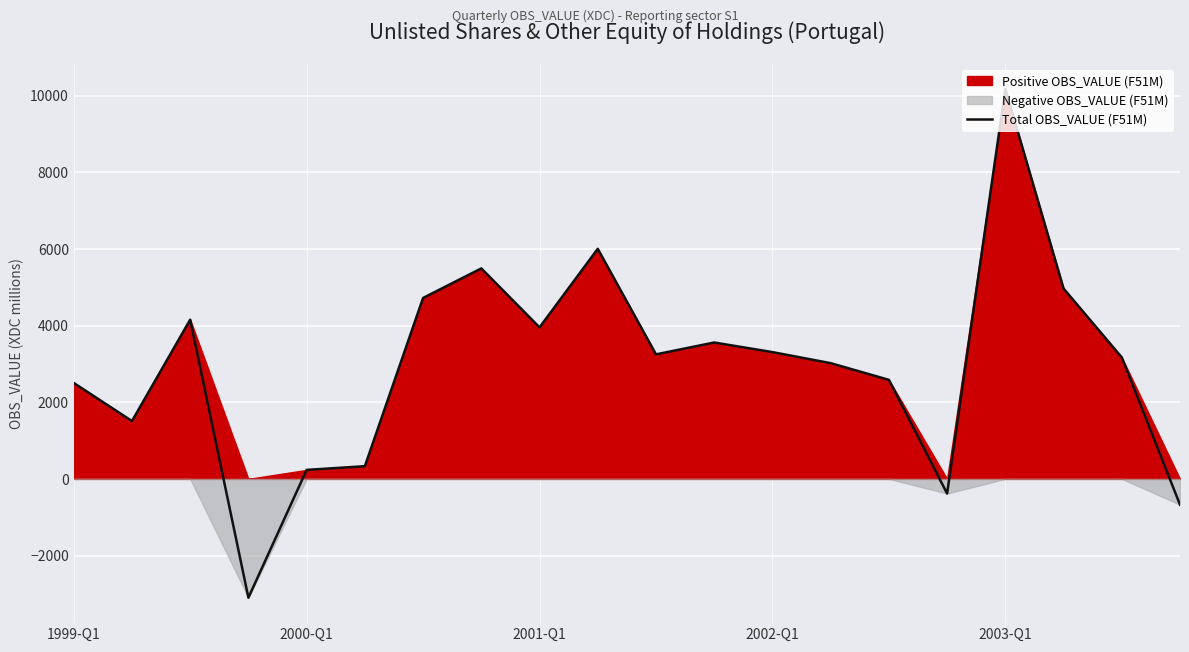

What is the ratio of the value at 2003-Q1 to the value at 2002-Q1?

3.1